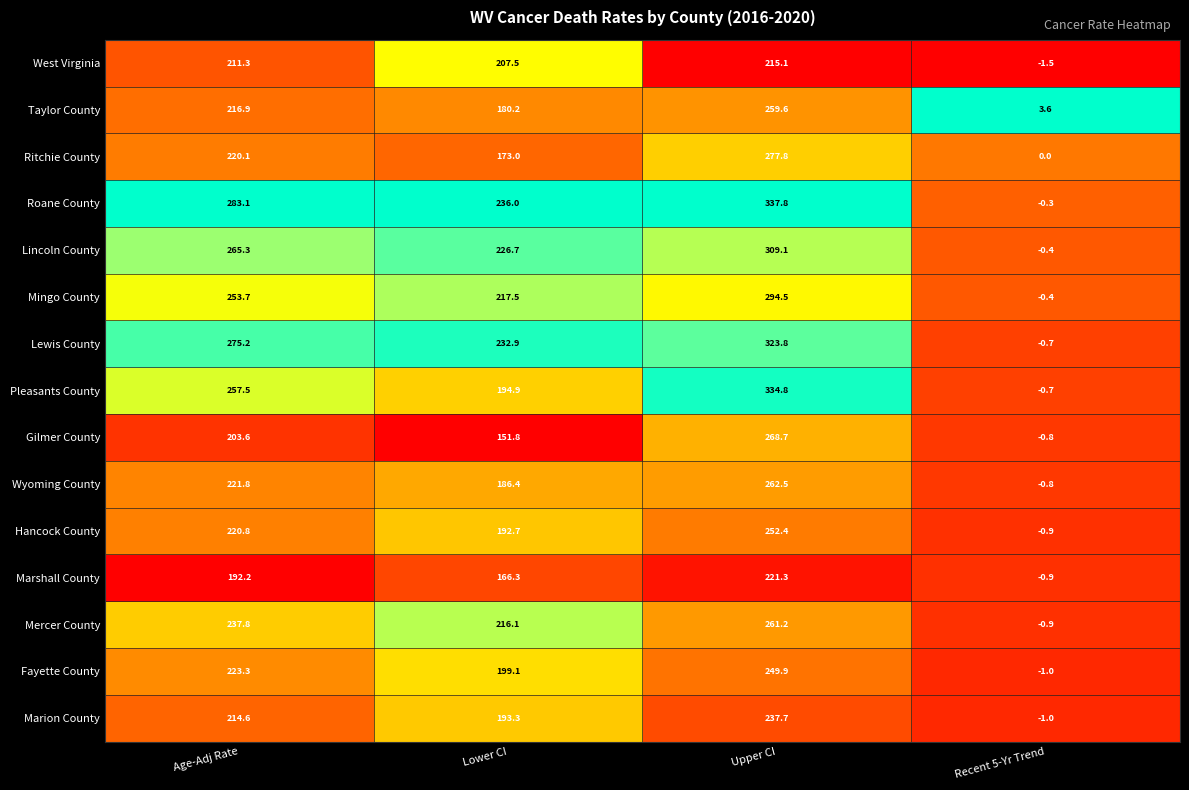

Where does the Marion County series first go above 214?

Age-Adj Rate